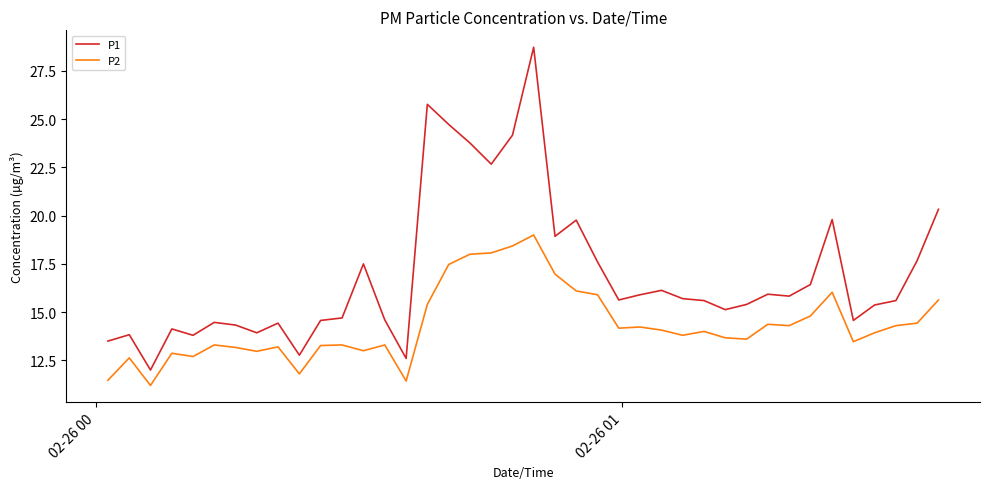

True or false: P2 and P1 intersect in this chart.

False